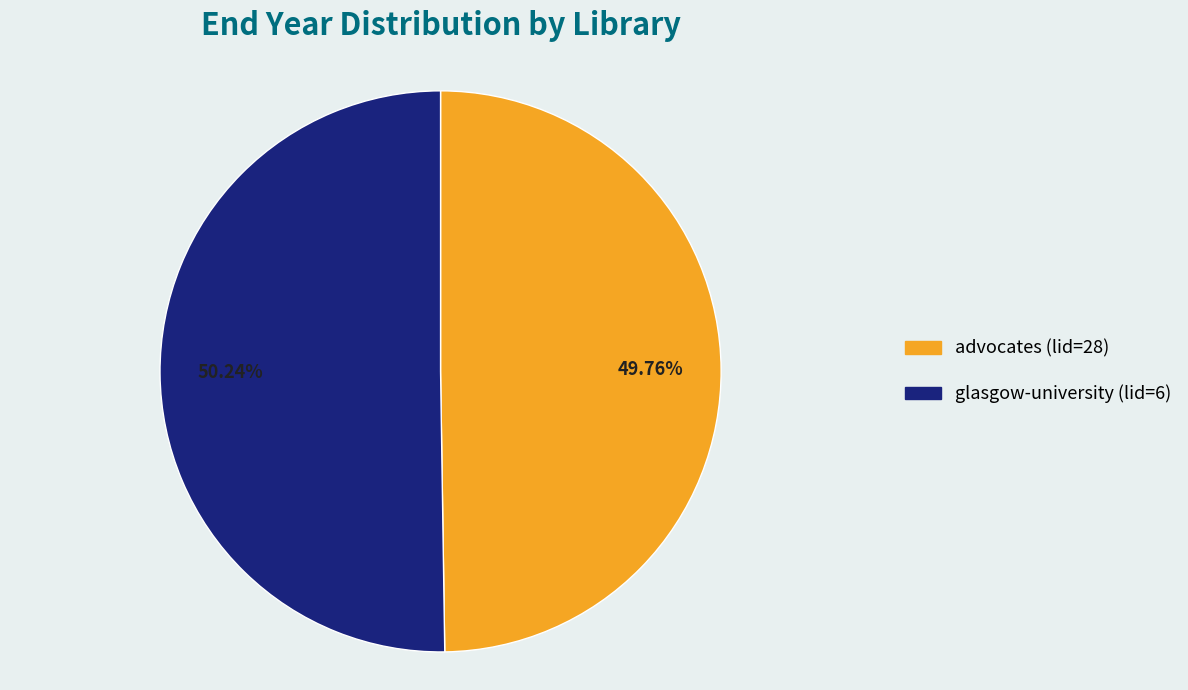

Do glasgow-university (lid=6) and advocates (lid=28) together represent more than half of the pie?

Yes